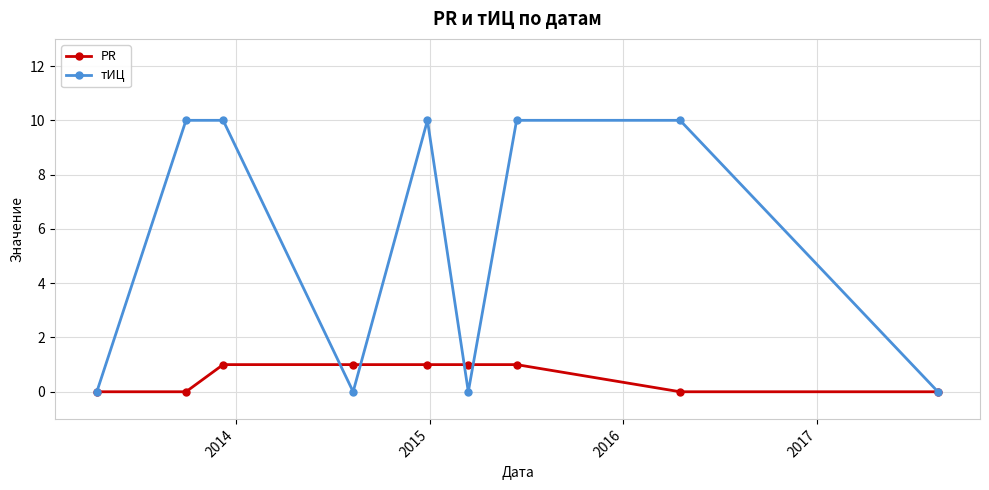

List the series in order of their peak value, highest first.

тИЦ, PR